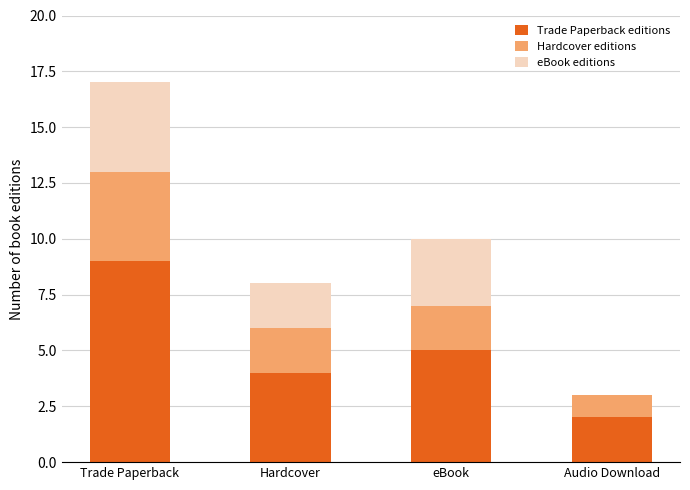

Which category has the highest value in the Trade Paperback editions series?

Trade Paperback